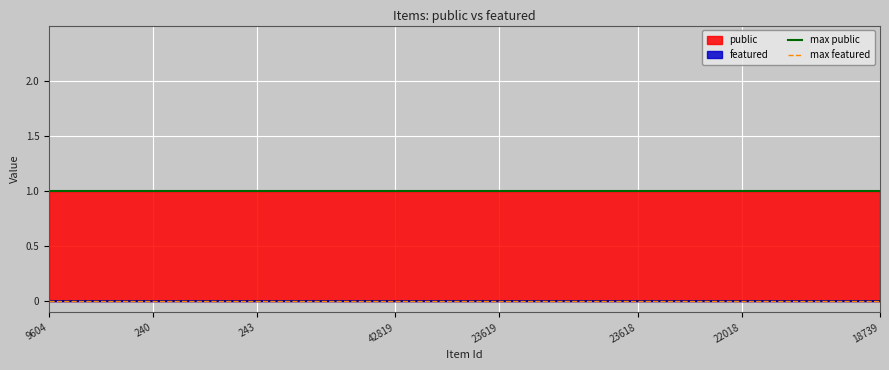

Reading left to right, what are all the values shown in this chart?

max public: 1	1
max featured: 0	0